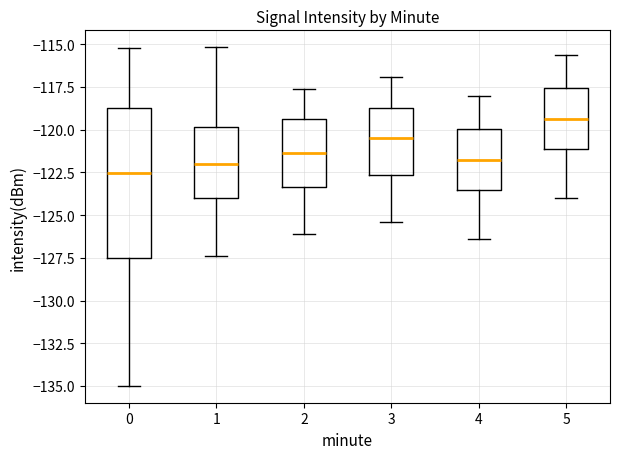

Reading left to right, transcribe this box plot: for each box, give where its median line is, the range the box spans, and where its two whiskers end, as read against the y-axis. The values are not printed on the chart, so give them approximately, as read against the axis.

0: median -122.5, box -127.5 to -118.5, whiskers -135.0 to -115.0
1: median -122.0, box -124.0 to -120.0, whiskers -127.5 to -115.0
2: median -121.5, box -123.5 to -119.5, whiskers -126.0 to -117.5
3: median -120.5, box -122.5 to -118.5, whiskers -125.5 to -117.0
4: median -122.0, box -123.5 to -120.0, whiskers -126.5 to -118.0
5: median -119.5, box -121.0 to -117.5, whiskers -124.0 to -115.5